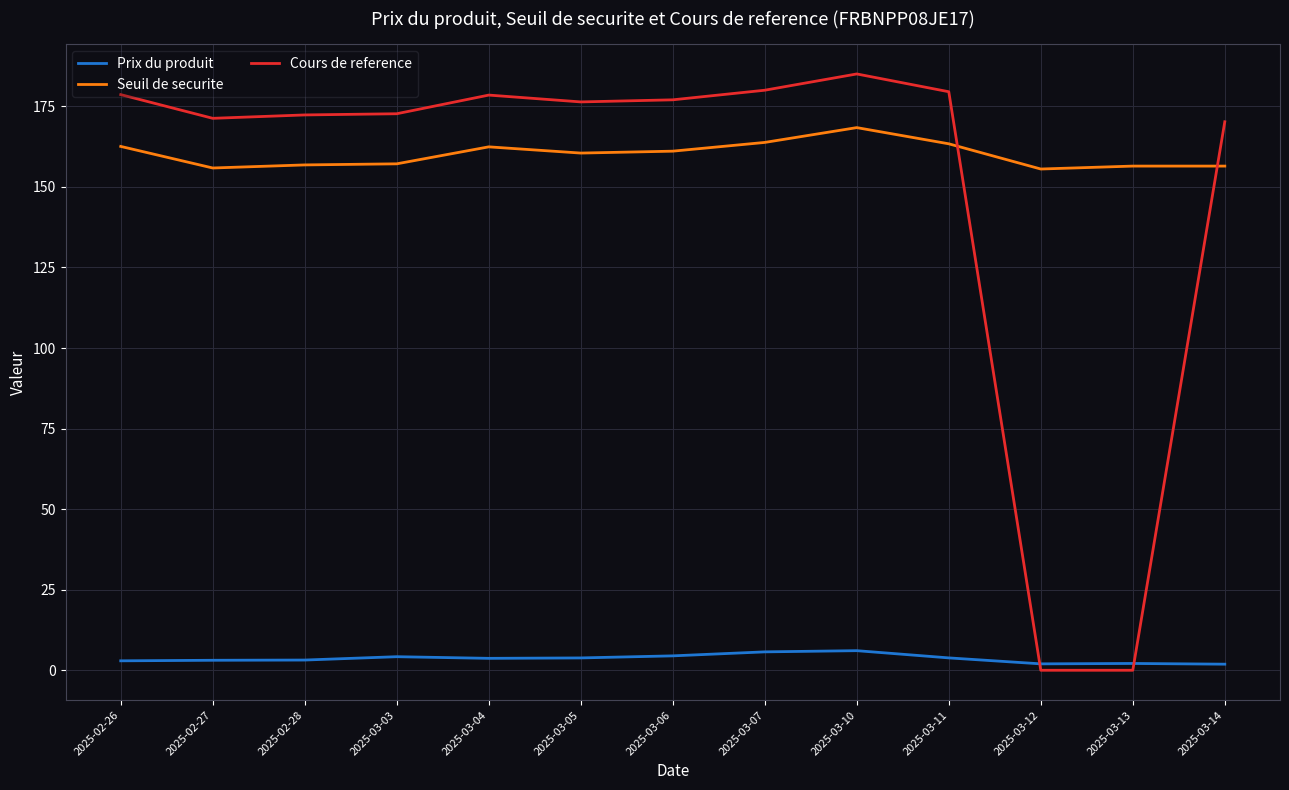

What is the difference between the Seuil de securite values at 2025-03-10 and 2025-03-03?

11.2